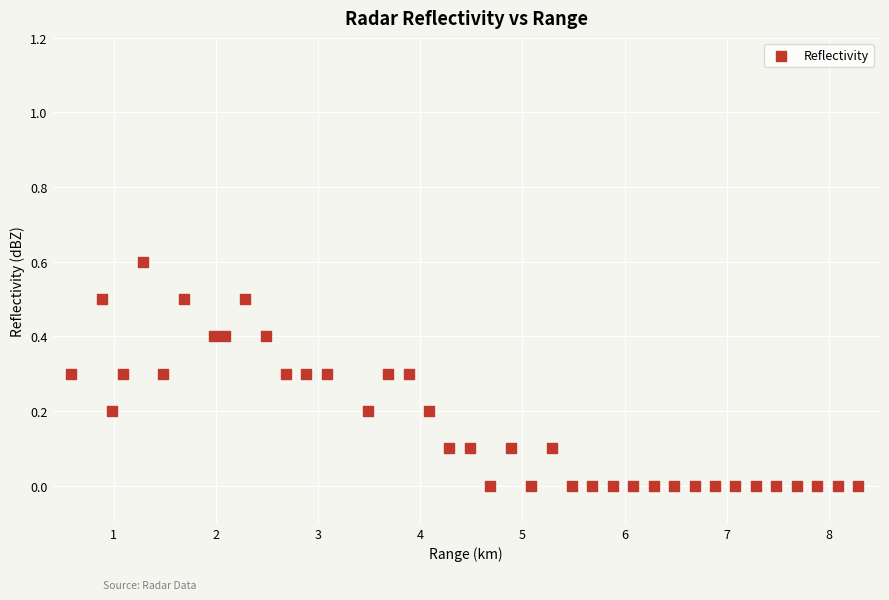

What is the range of X values (max minus min)?

7.7